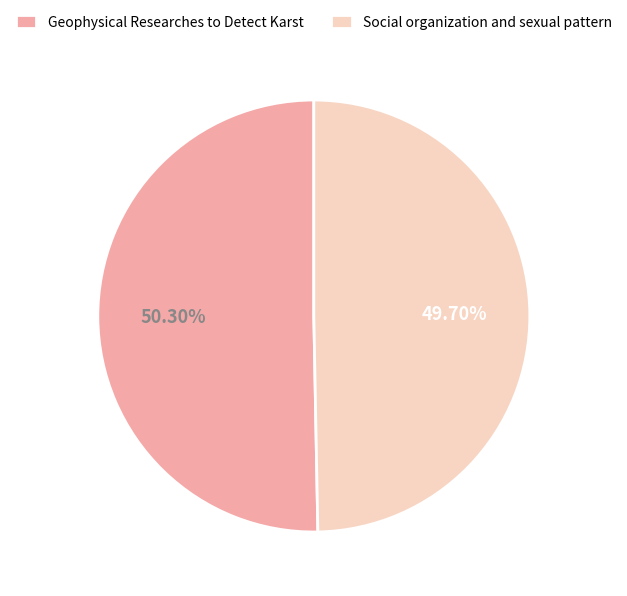

Do Social organization and sexual pattern and Geophysical Researches to Detect Karst together represent more than half of the pie?

Yes